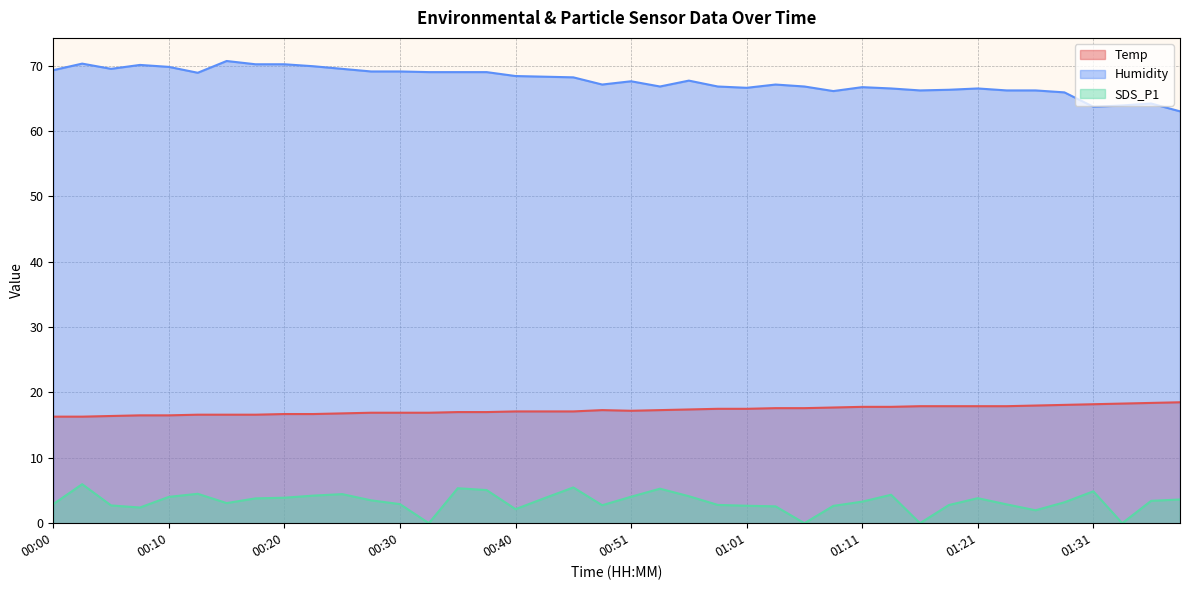

How many lines are shown in the chart?

3